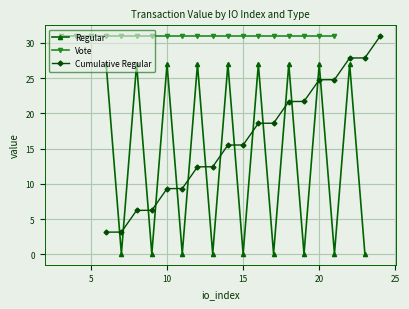

What is the value of the 17th point from the left?

27.0